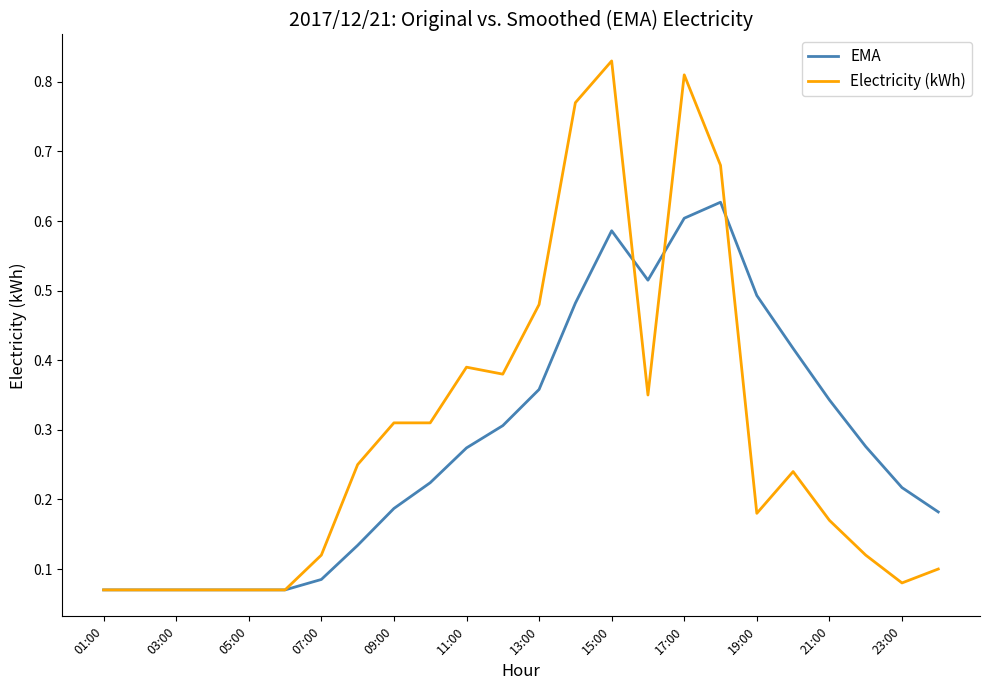

Which series has the widest spread of values?

Electricity (kWh)